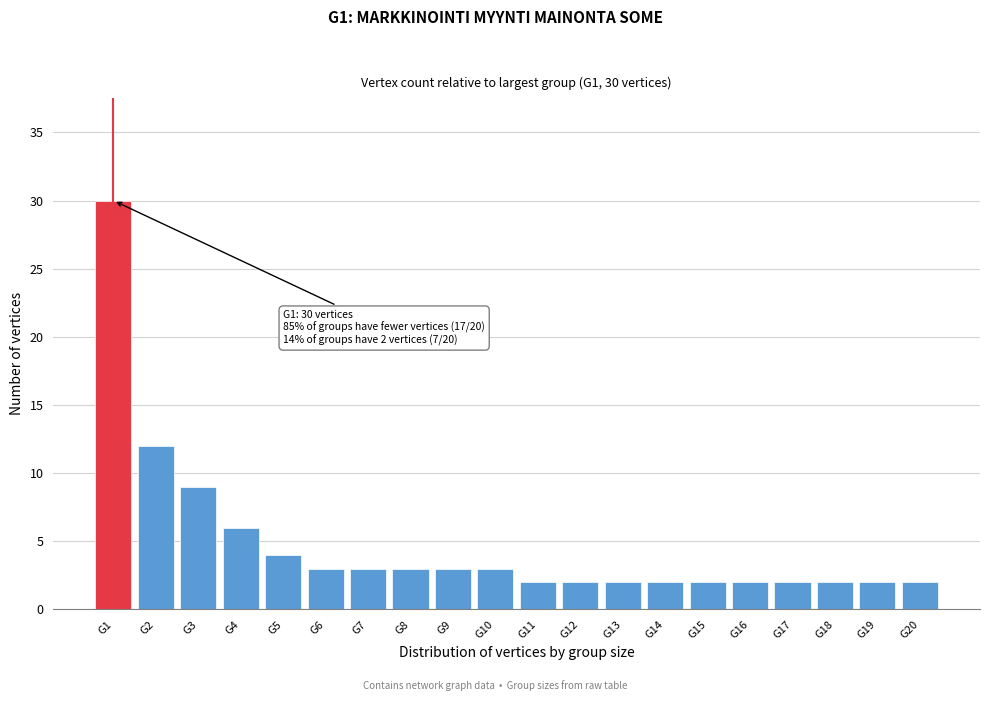

Reading left to right, what are all the values shown in this chart?

30	12	9	6	4	3	3	3	3	3	2	2	2	2	2	2	2	2	2	2